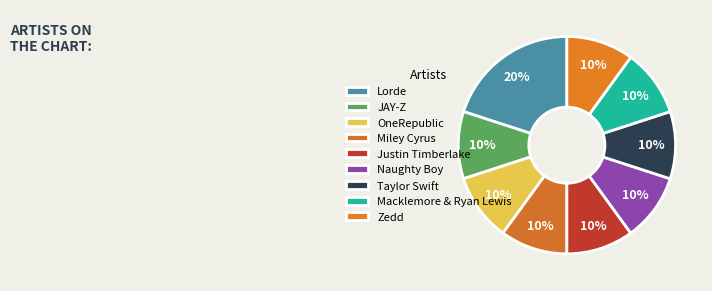

Approximately how many times larger is the value at Macklemore & Ryan Lewis compared to Justin Timberlake?

1.0